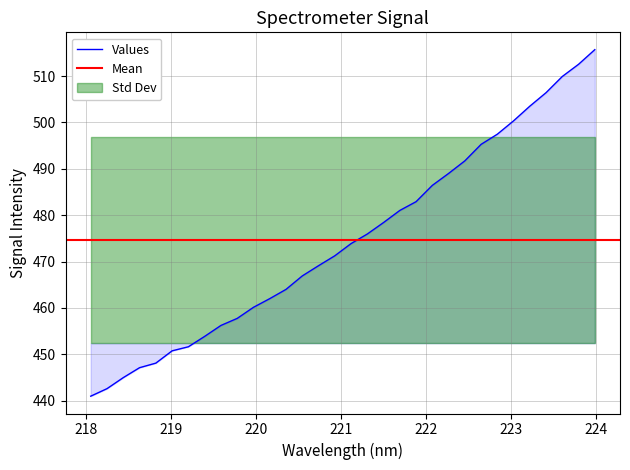

What is the average value?

474.6